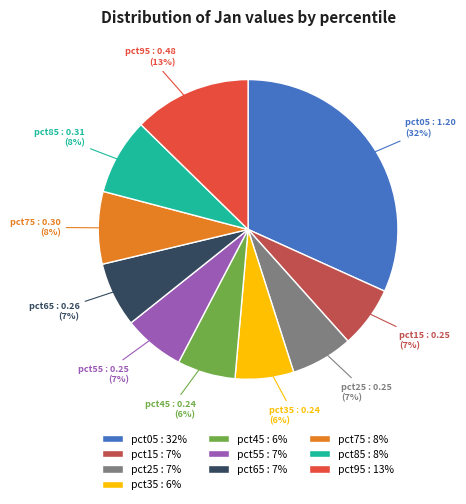

Which has a higher value, pct75 : 8% or pct05 : 32%?

pct05 : 32%